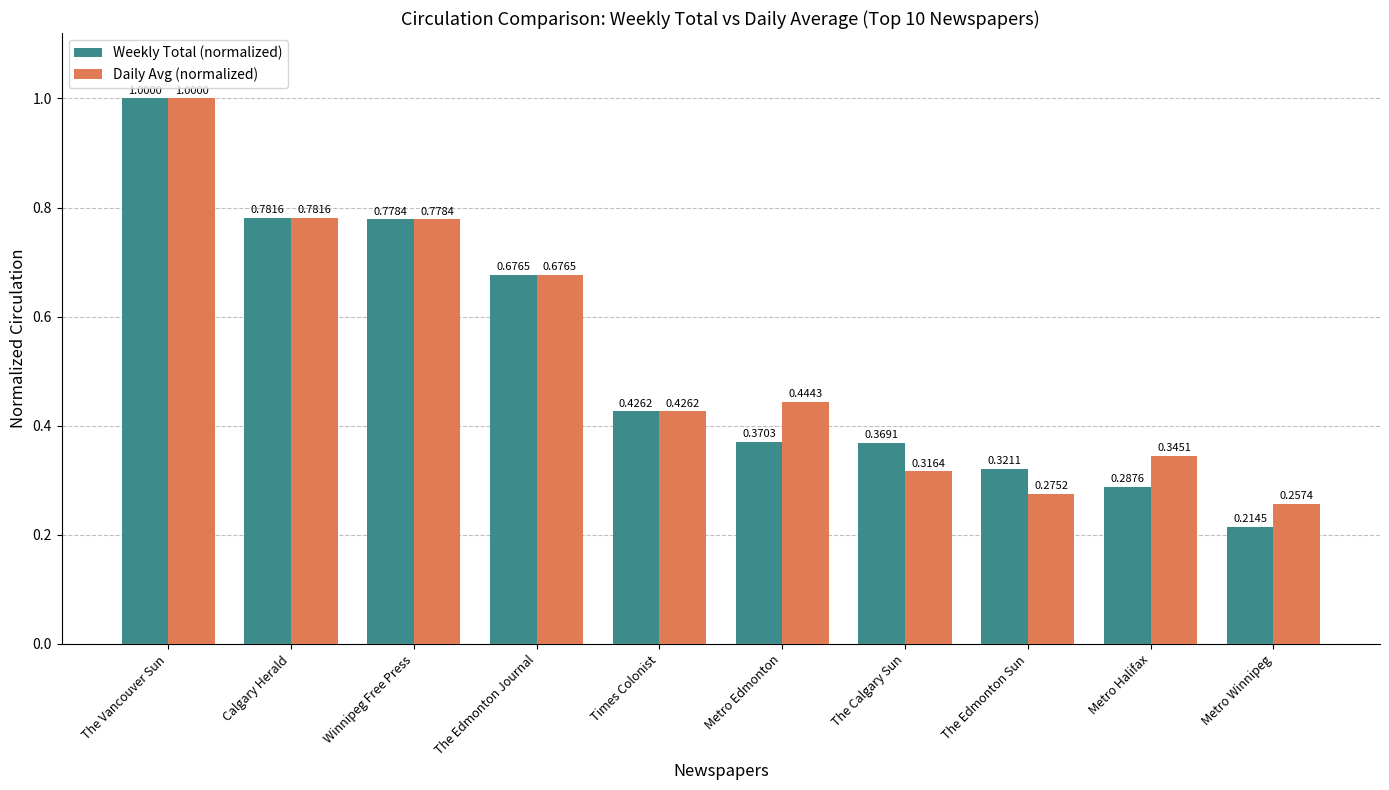

Which series changed the most between Calgary Herald and The Calgary Sun?

Daily Avg (normalized)